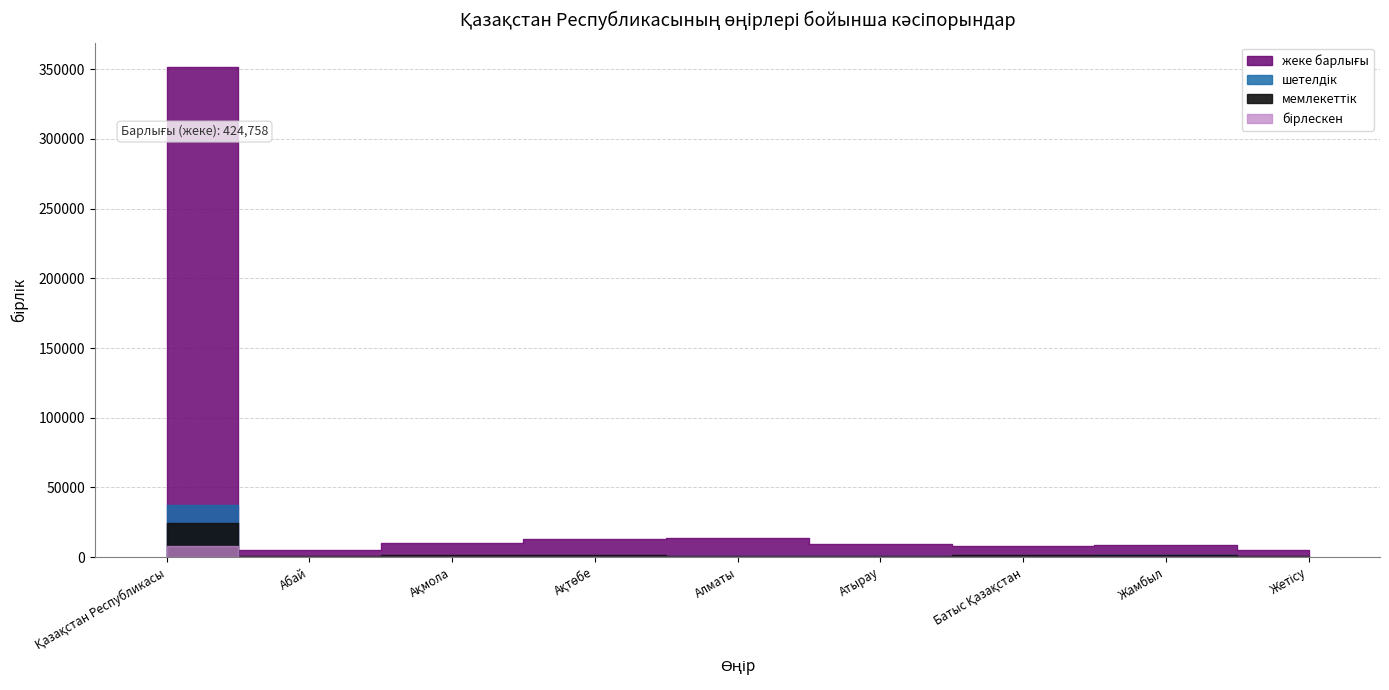

Which label corresponds to the smallest value in the chart?

Абай